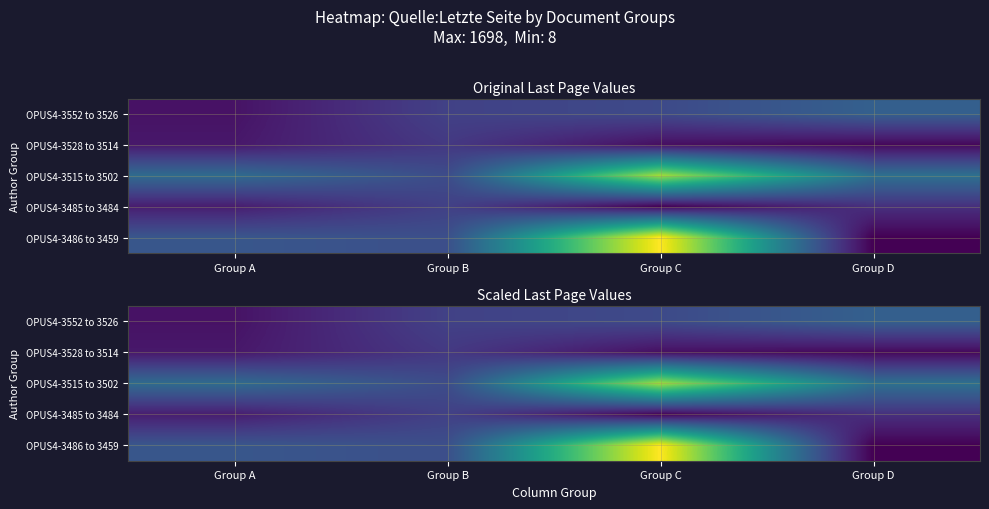

List the series in order of their peak value, highest first.

OPUS4-3486 to 3459, OPUS4-3515 to 3502, OPUS4-3552 to 3526, OPUS4-3485 to 3484, OPUS4-3528 to 3514